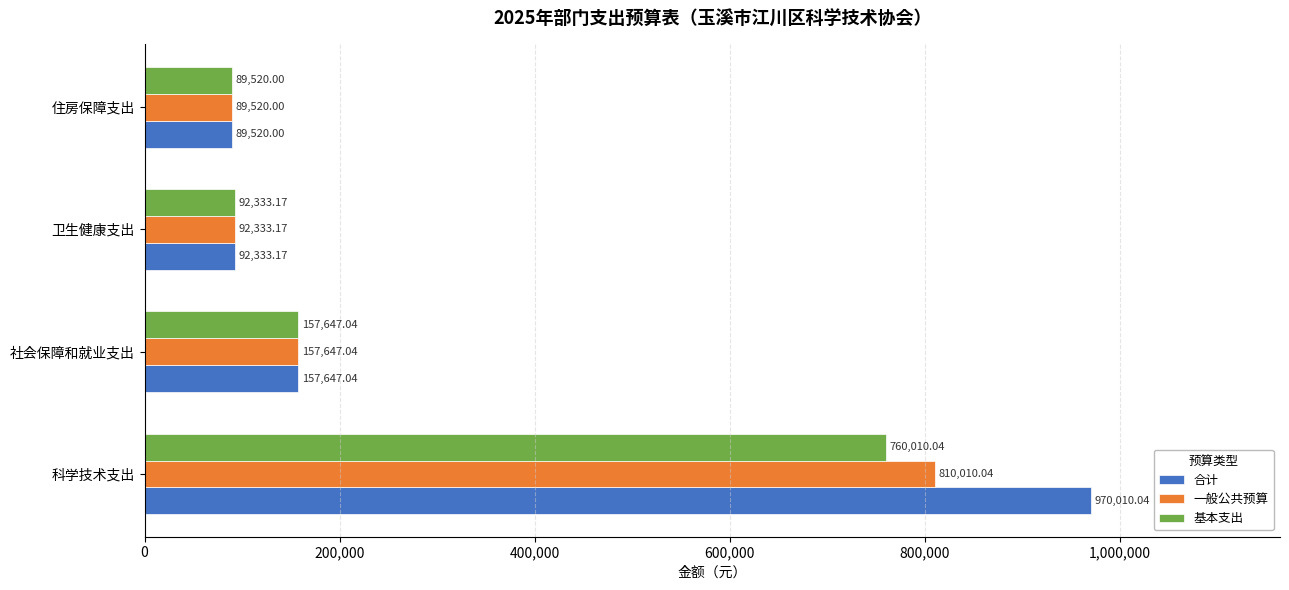

What is the sum of the 基本支出 values at 科学技术支出 and 住房保障支出?

849530.0